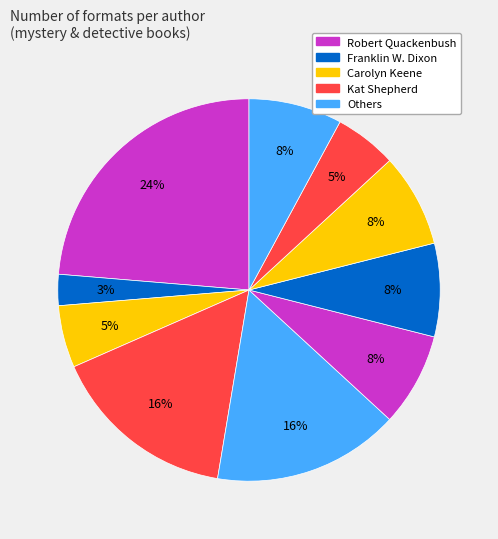

How many slices are in this pie chart?

10